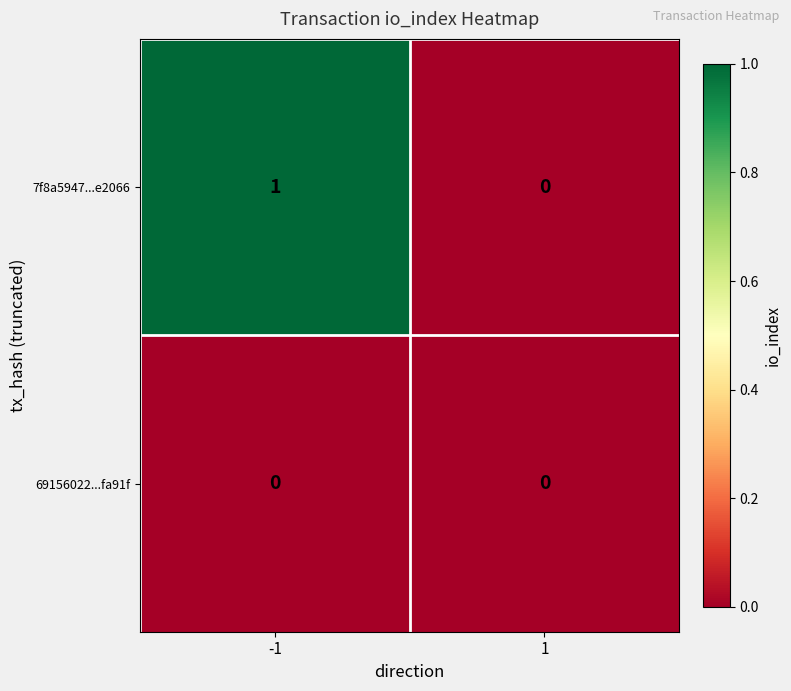

How many series are shown in this chart?

2